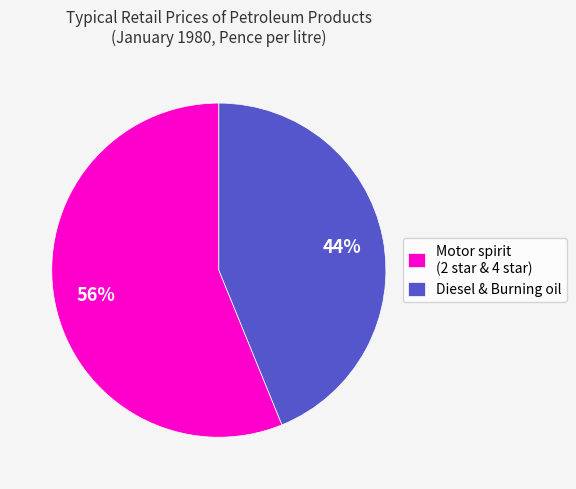

True or false: Motor spirit (2 star & 4 star) accounts for 56% of the total.

True